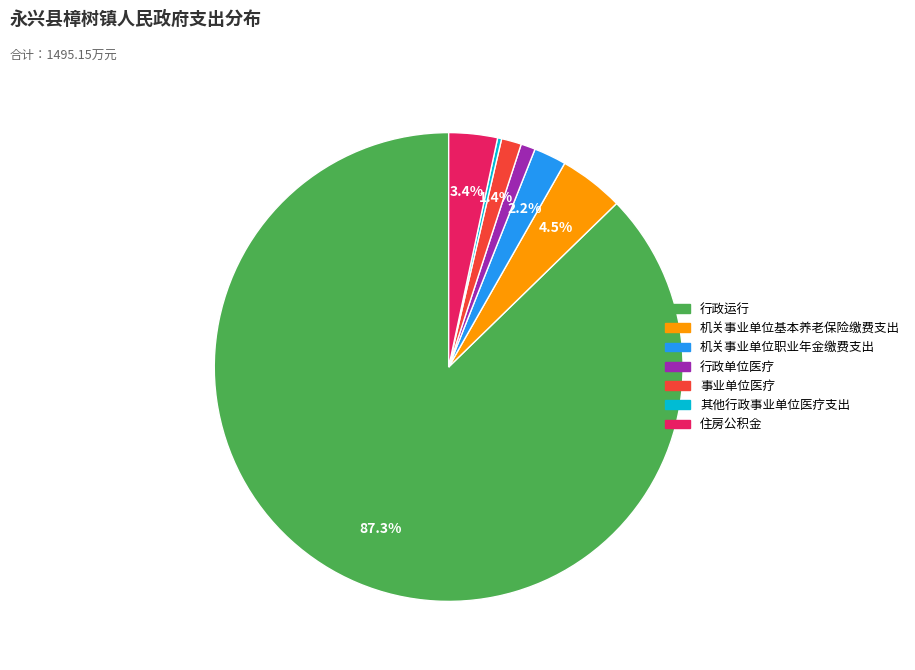

Combined, do 行政运行 and 机关事业单位基本养老保险缴费支出 account for over 50%?

Yes